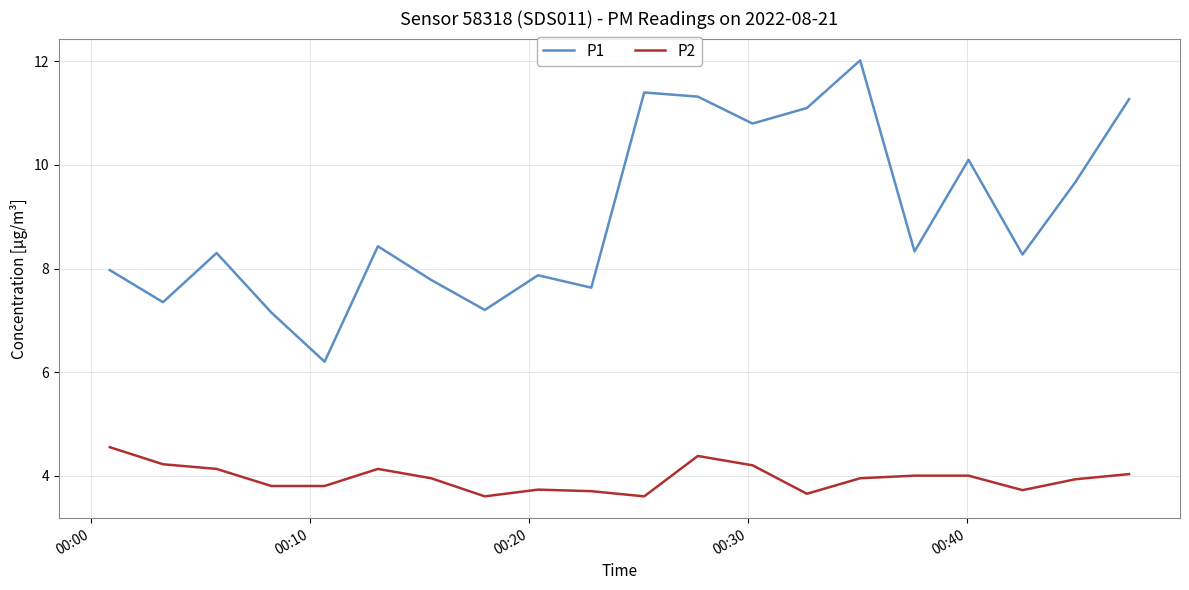

True or false: P2 and P1 intersect in this chart.

False